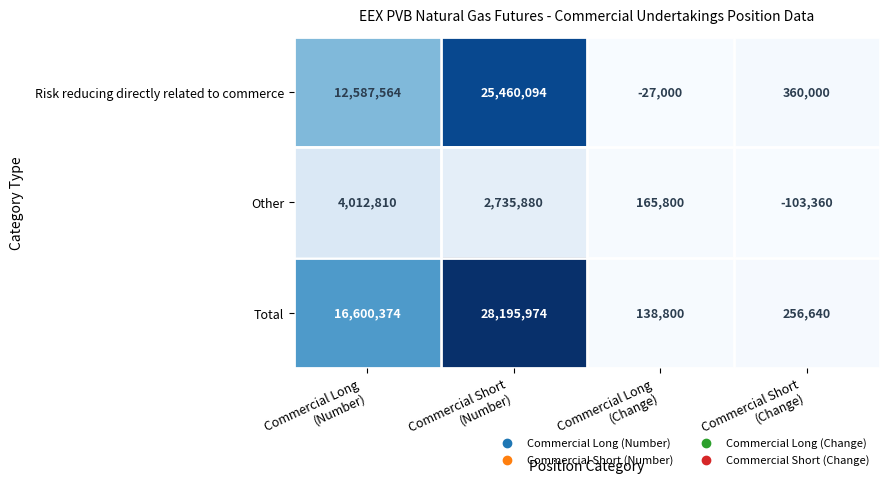

Reading left to right, list all the values displayed in this chart.

Risk reducing directly related to commerce: 12587564	25460094	-27000	360000
Other: 4012810	2735880	165800	-103360
Total: 16600374	28195974	138800	256640